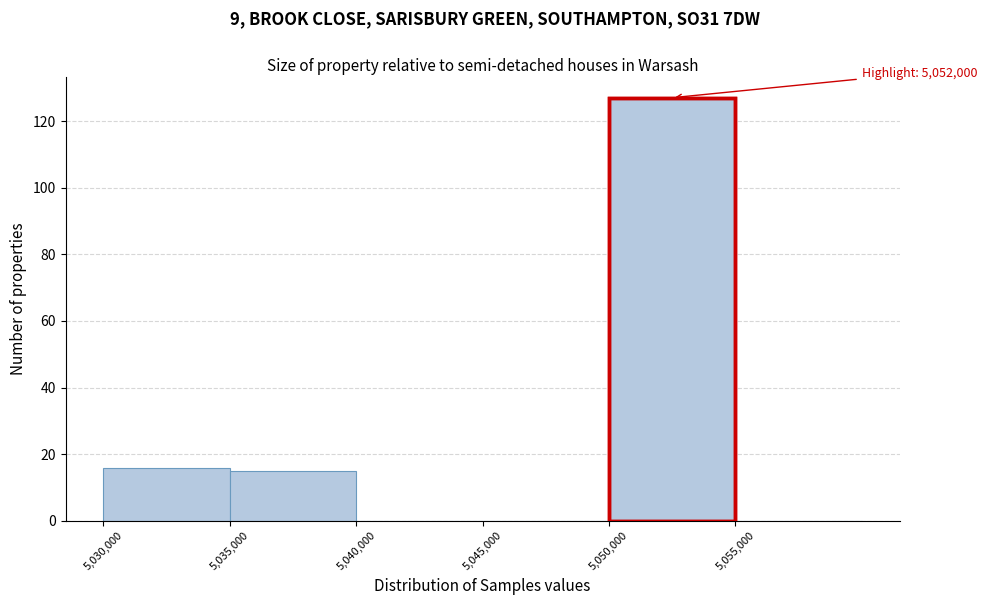

Which range on the x-axis has the tallest bar?

5050000 to 5055000